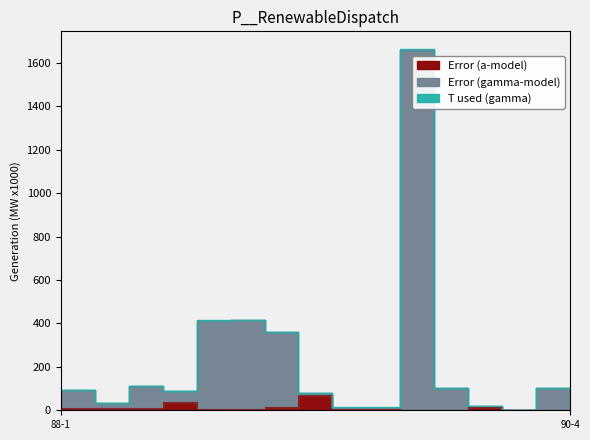

True or false: Error (gamma-model) has more than 0 points higher than both neighbors.

True